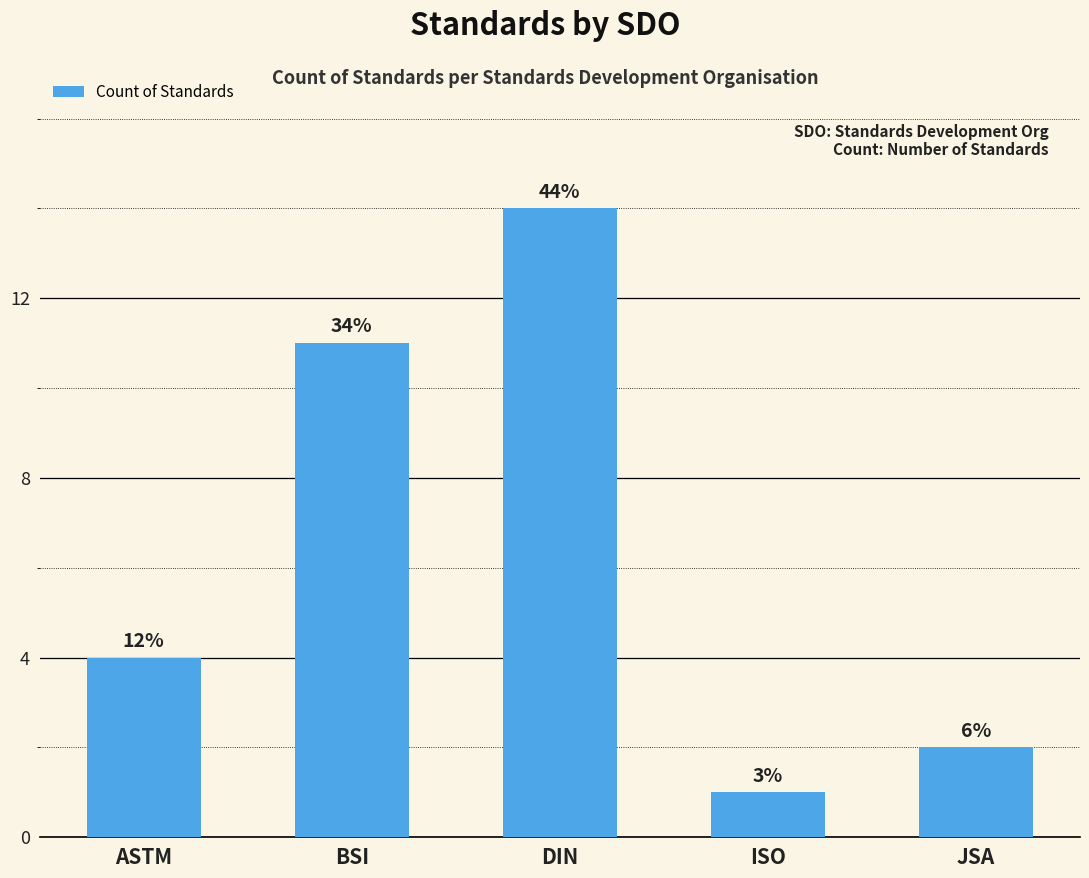

Reading right to left, what are all the values shown in this chart?

JSA=2	ISO=1	DIN=14	BSI=11	ASTM=4